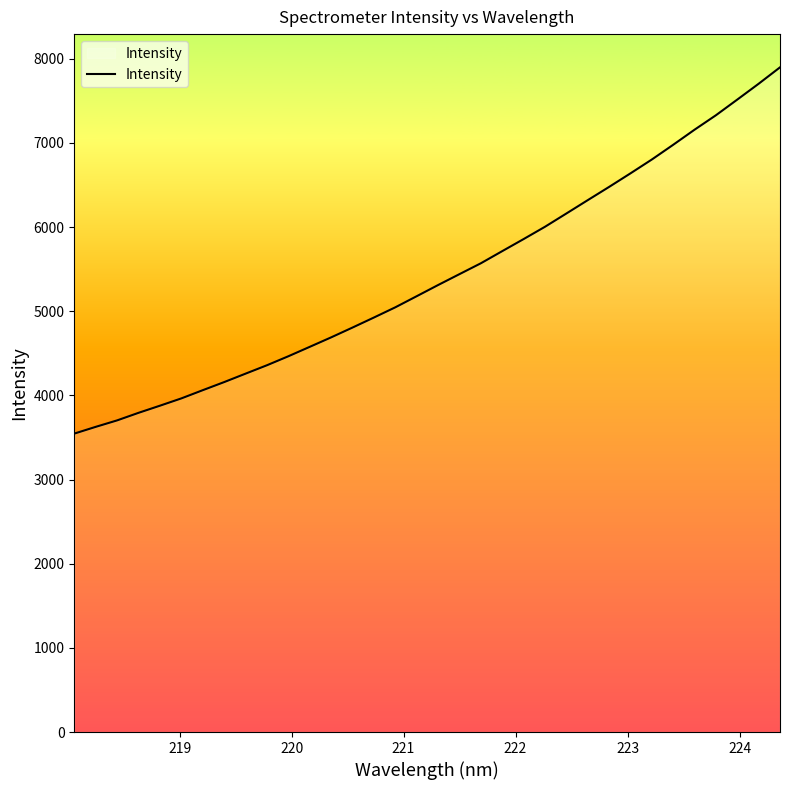

What is the label of the 31st point from the right?

221